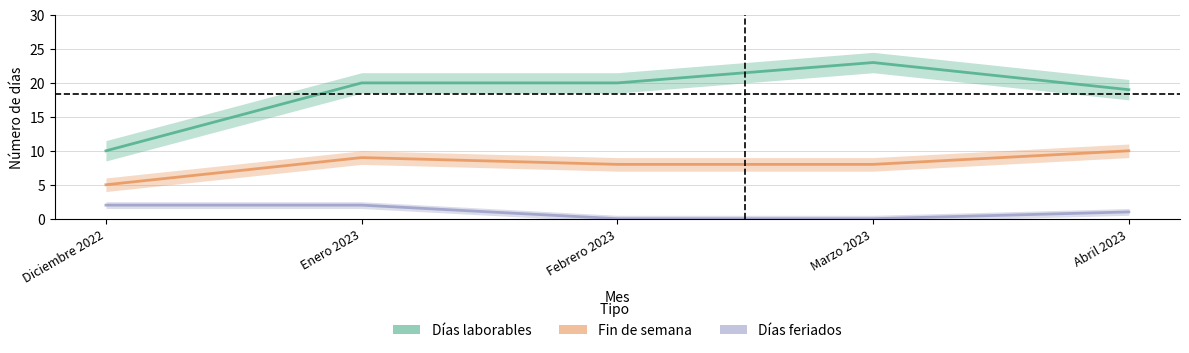

How many data points does each series have?

5